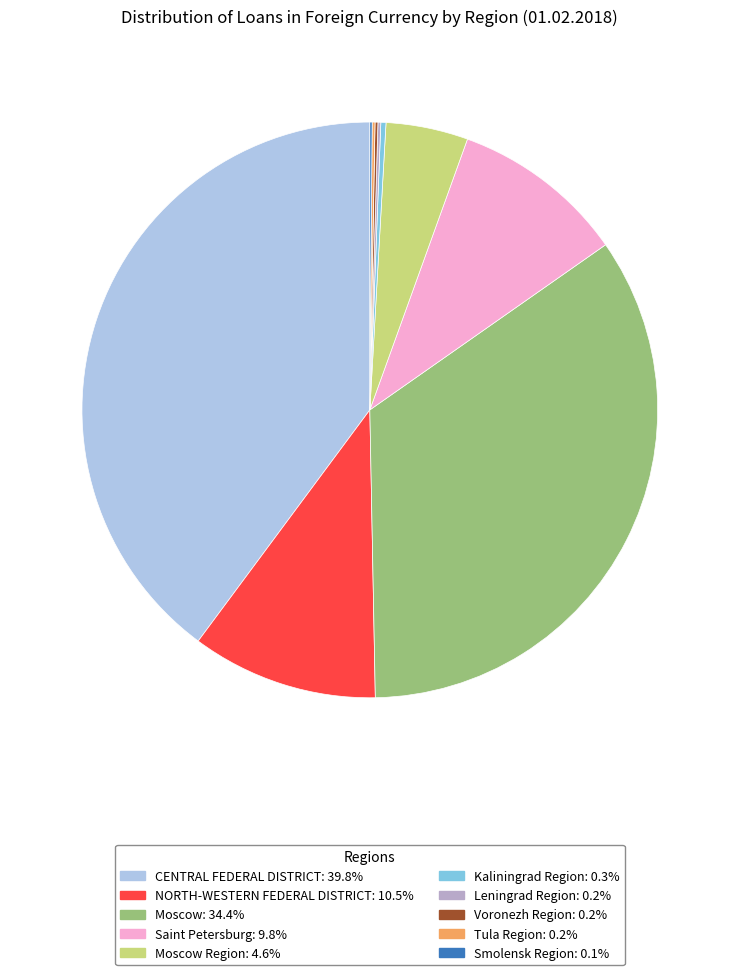

Is there a majority slice in this chart?

No